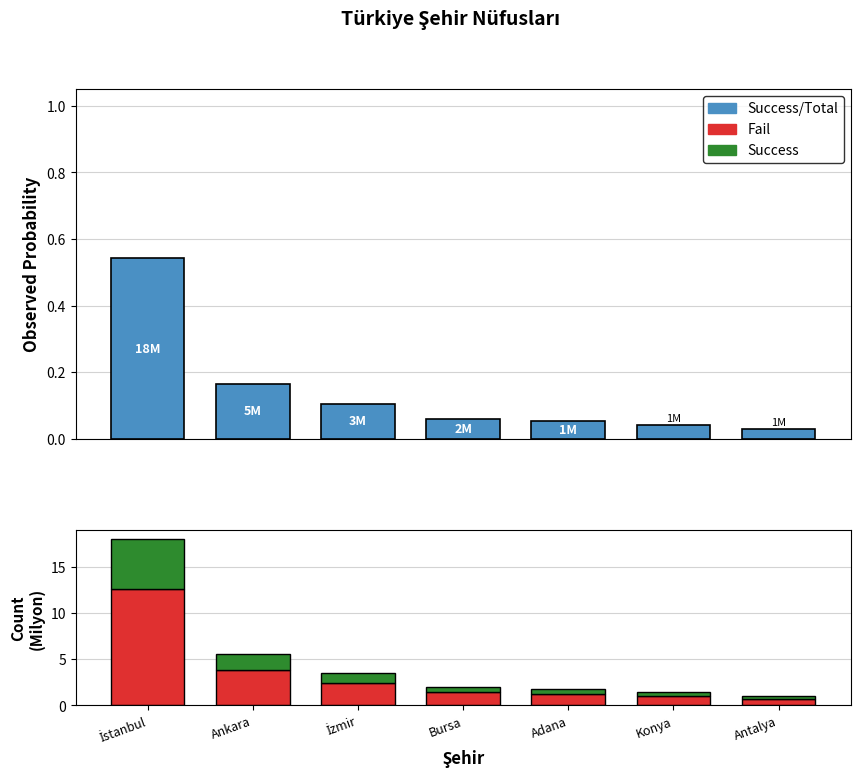

What are all the series names shown in the legend?

Success/Total, Fail, Success